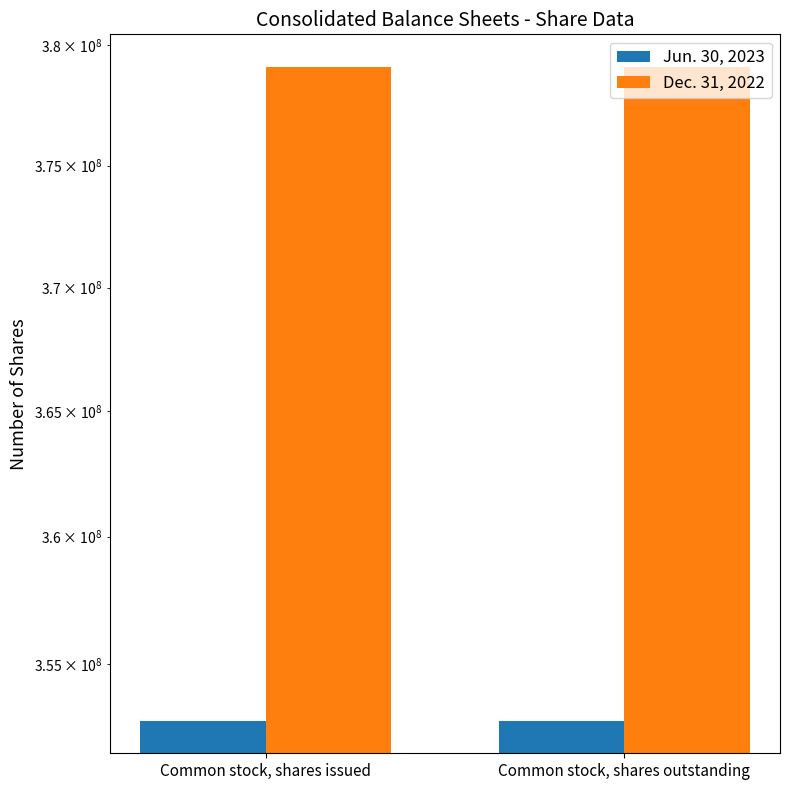

What is the minimum value shown in the chart?

352789905